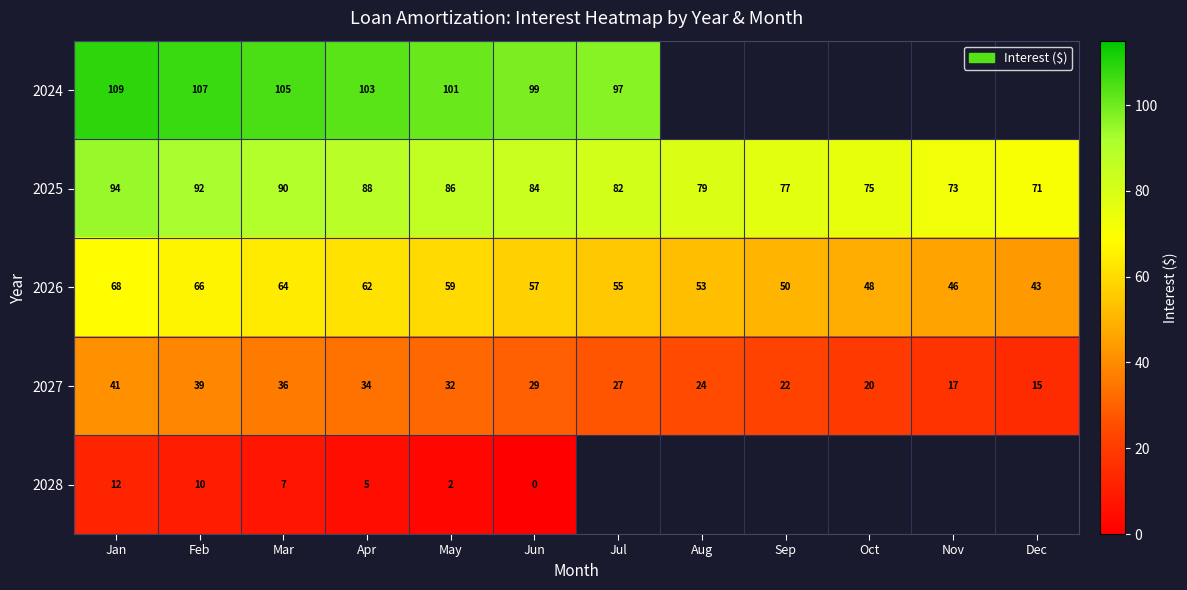

Where does the 2027 series first go above 29?

Jan